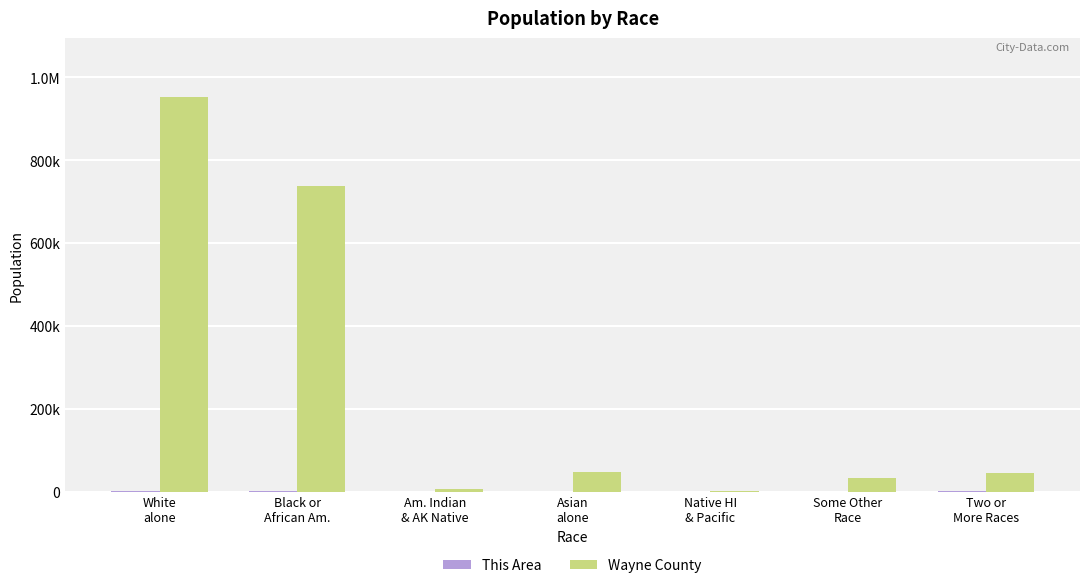

List the series in order of their overall mean, lowest first.

This Area, Wayne County